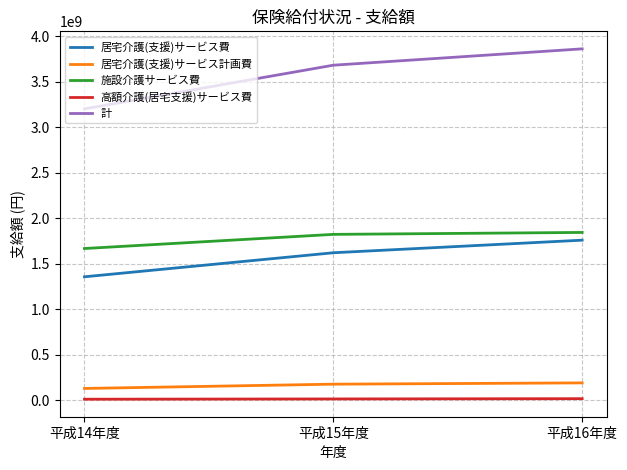

At which category is the sum across all series the highest?

平成16年度